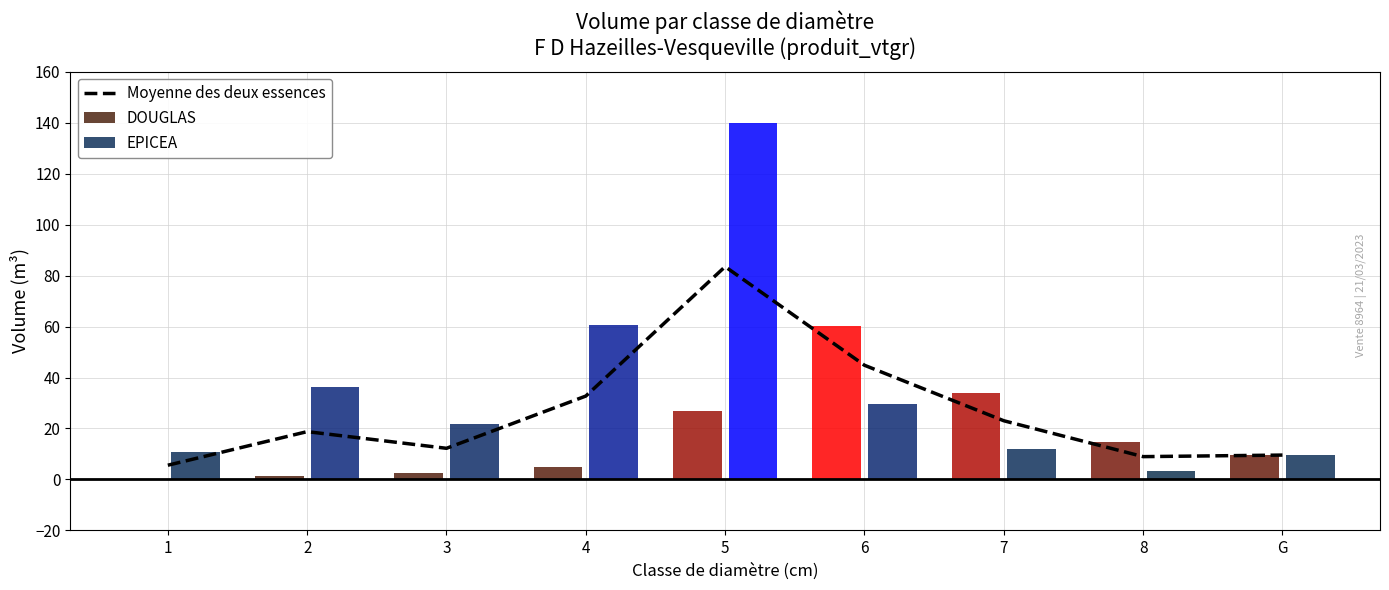

What is the average value?

26.6